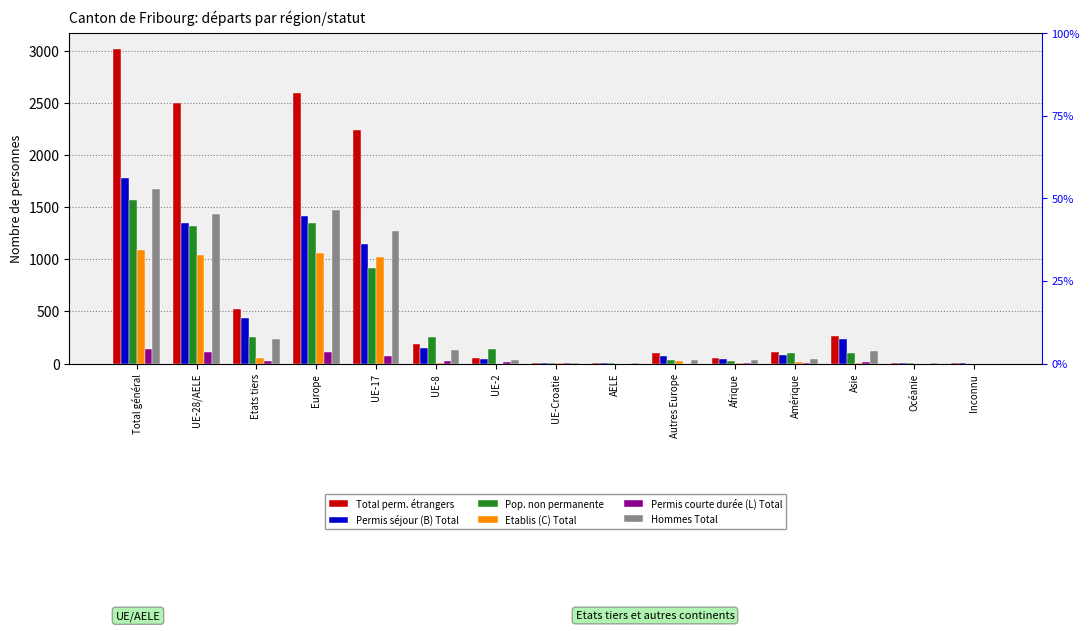

Rank the series by their maximum value, from highest to lowest.

Total perm. étrangers, Permis séjour (B) Total, Hommes Total, Pop. non permanente, Etablis (C) Total, Permis courte durée (L) Total